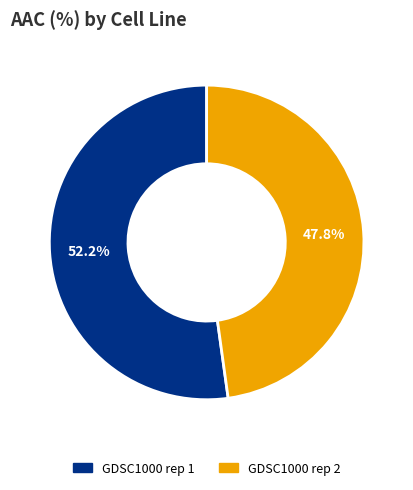

To the nearest percent, what is the combined percentage of GDSC1000 rep 1 and GDSC1000 rep 2?

100%